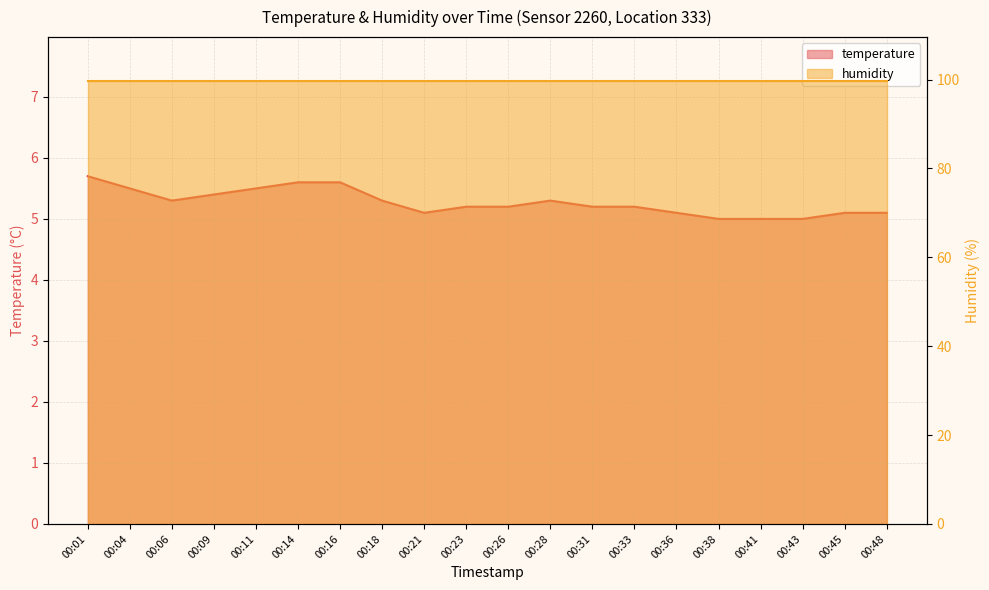

At which category does the chart reach its peak across all series?

00:01